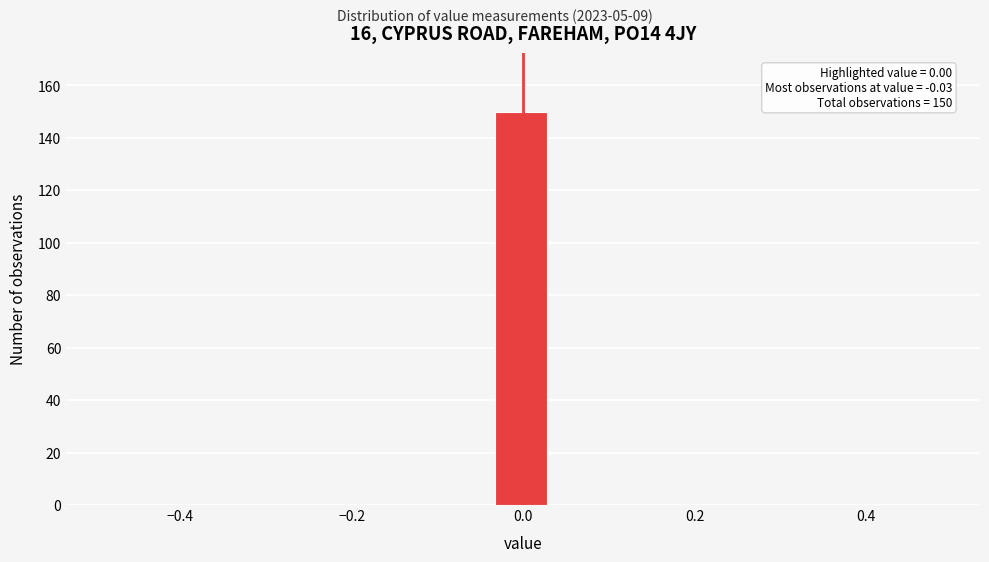

Read against the x-axis, roughly where is the centre of the tallest bar?

0.00